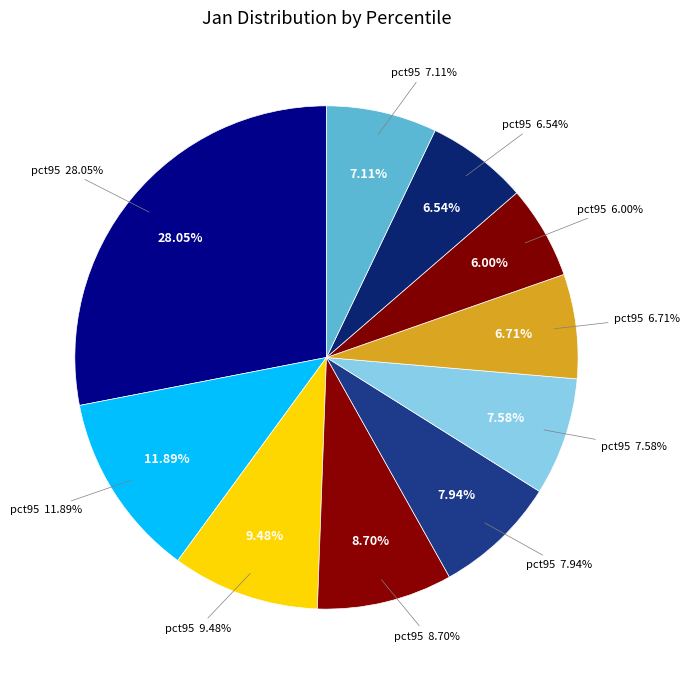

Is there a majority slice in this chart?

No